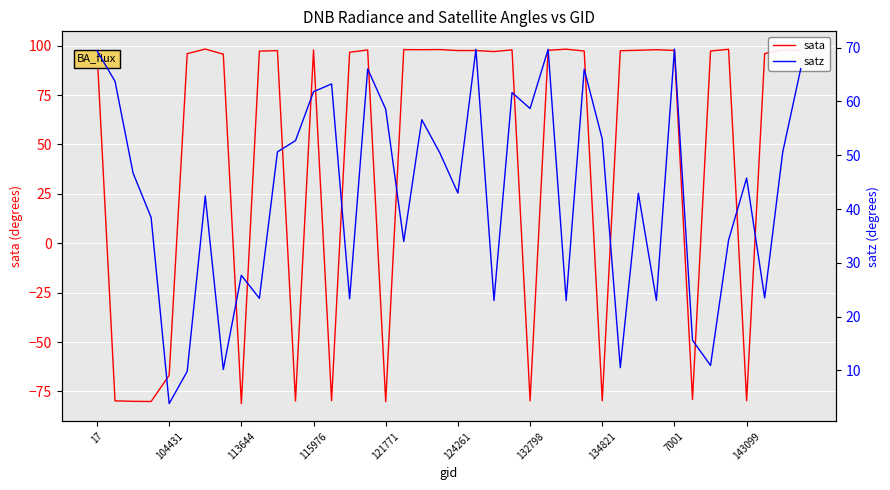

At which label is sata closest to 8?

104431